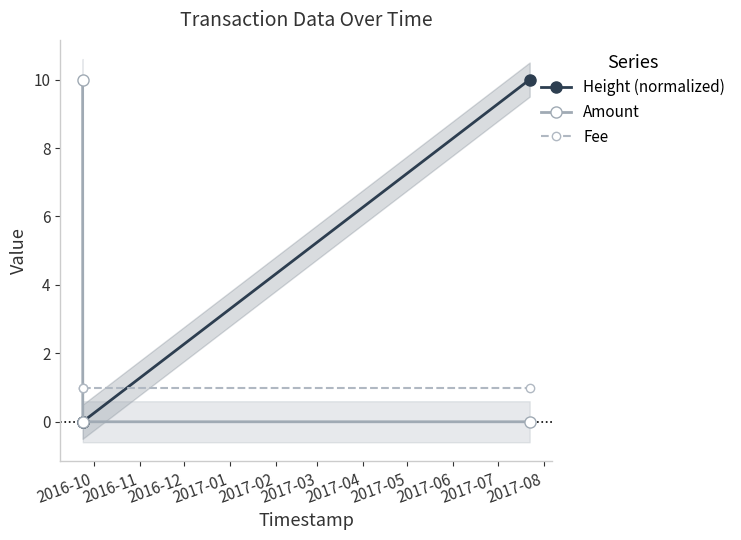

Is it true that Height (normalized) equals 0.0 at 2016-11?

True